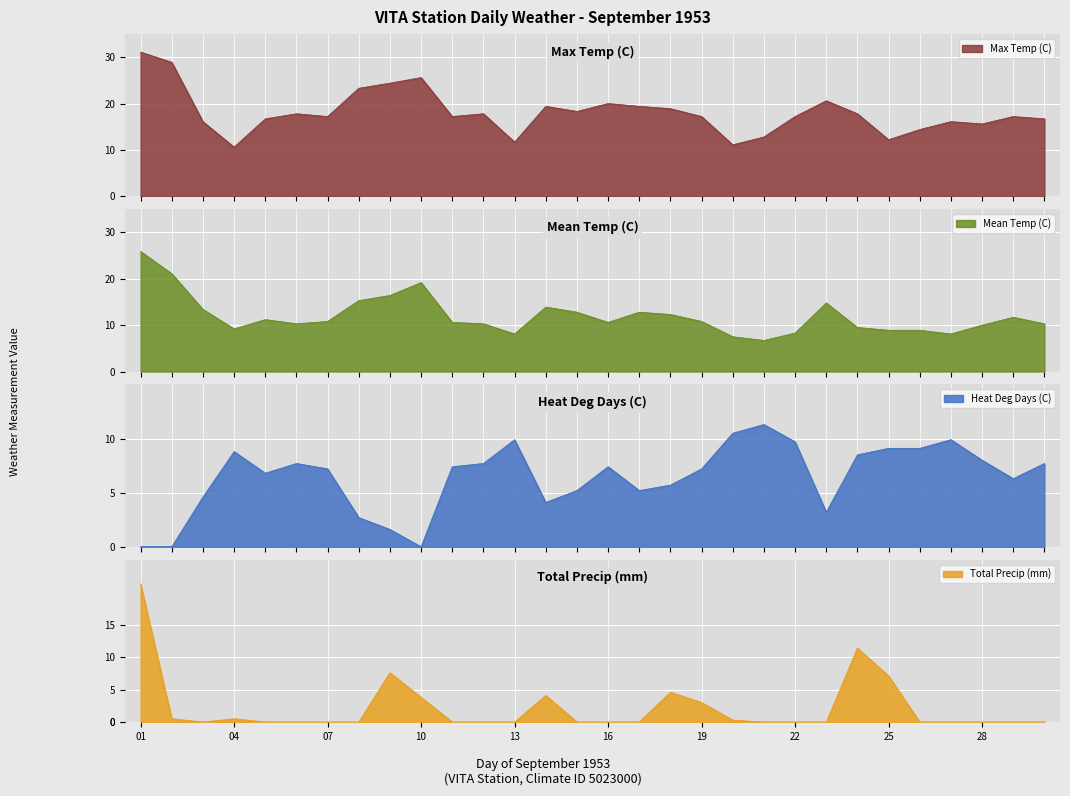

At which category does Total Precip (mm) reach its first local peak?

04